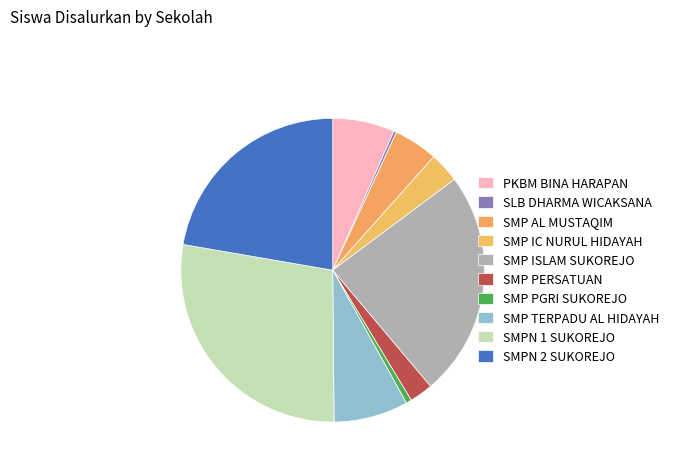

Between SLB DHARMA WICAKSANA and SMP ISLAM SUKOREJO, which is larger?

SMP ISLAM SUKOREJO